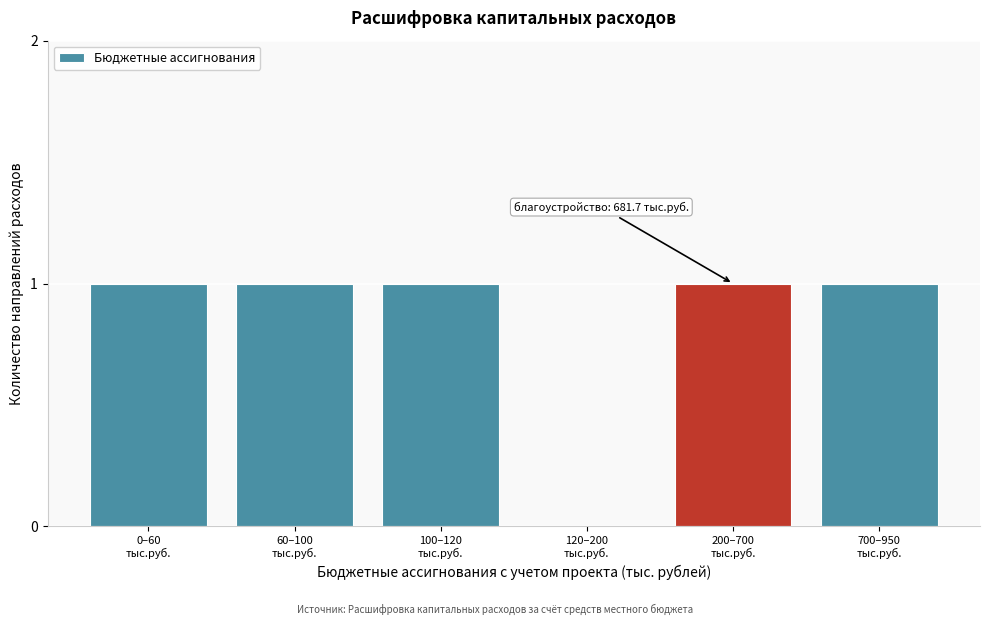

How many positive values are there?

5